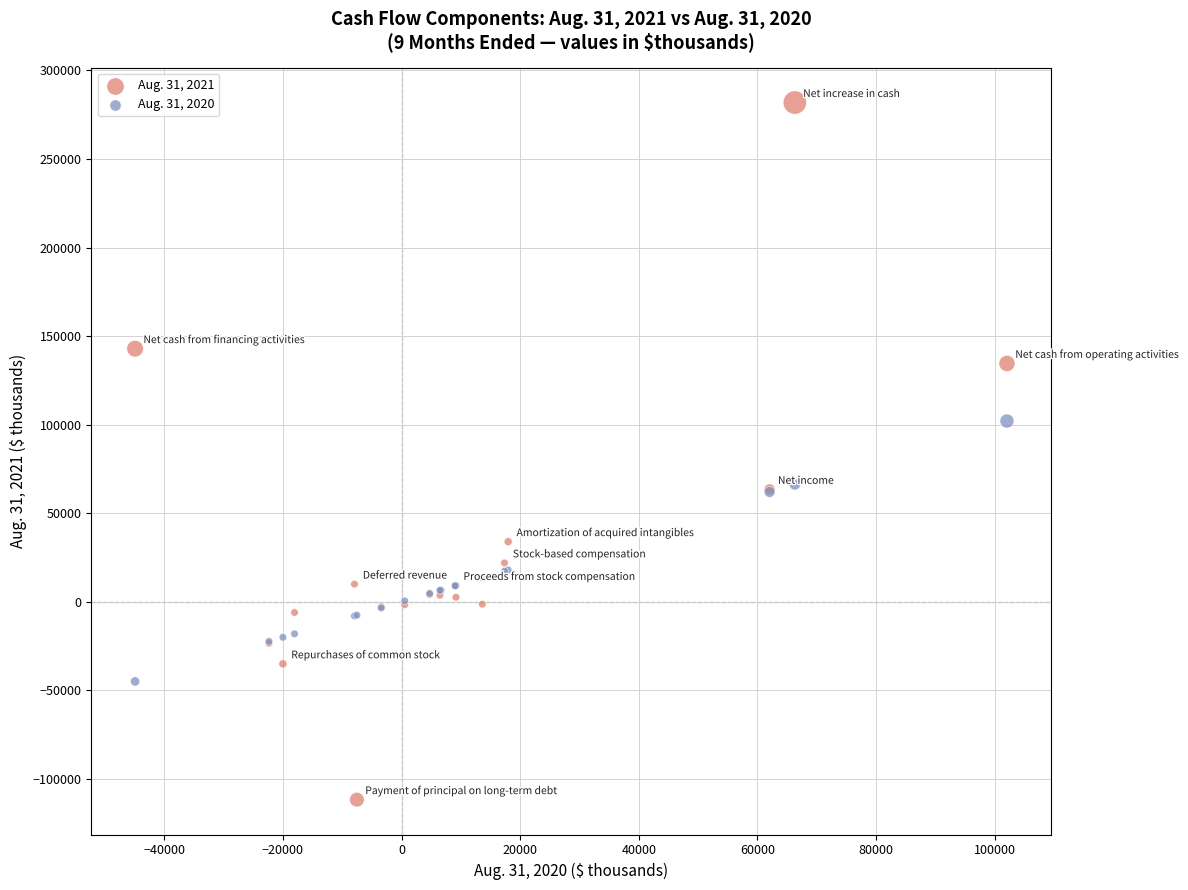

What is the X range (max minus min) for the scatter plot?

147013